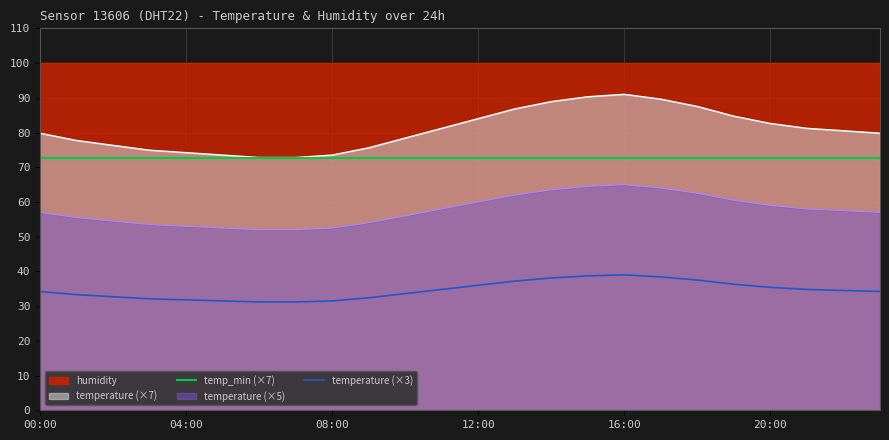

Does the chart display data point markers on the line(s)?

No